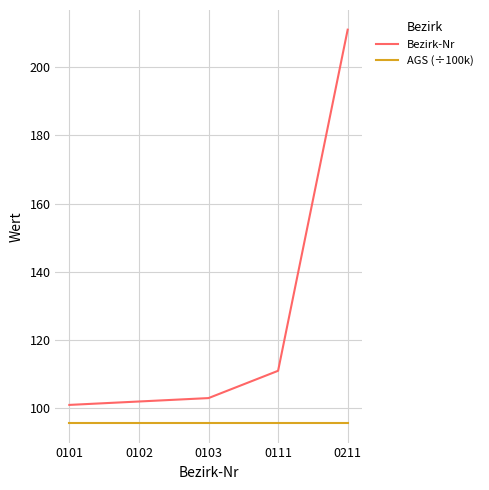

How many lines are shown in the chart?

2